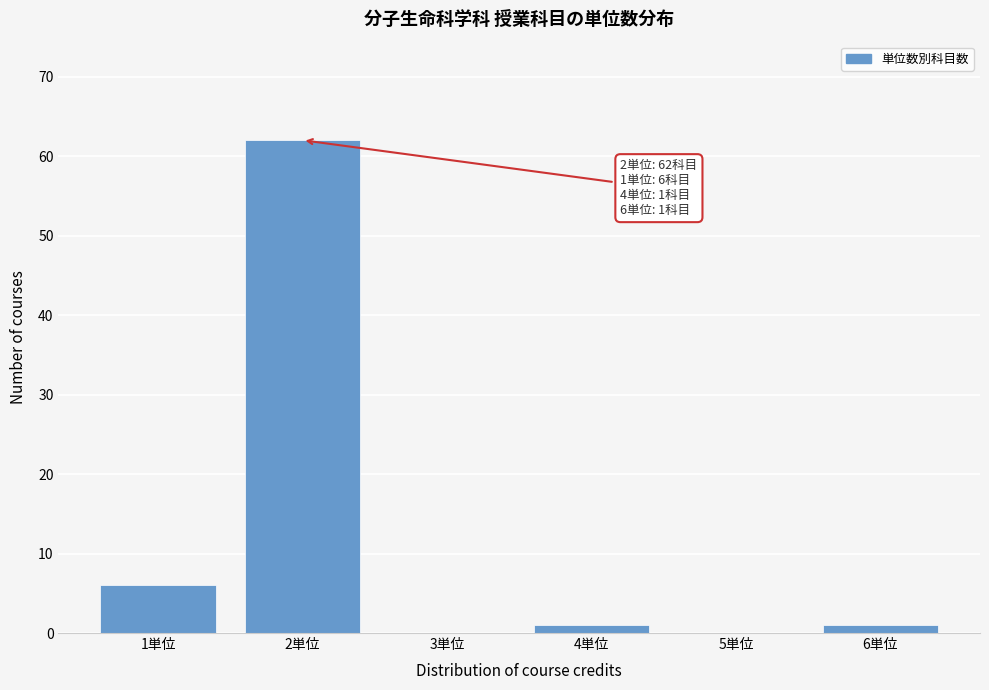

Reading right to left, what are all the values shown in this chart?

6単位=1	5単位=0	4単位=1	3単位=0	2単位=62	1単位=6